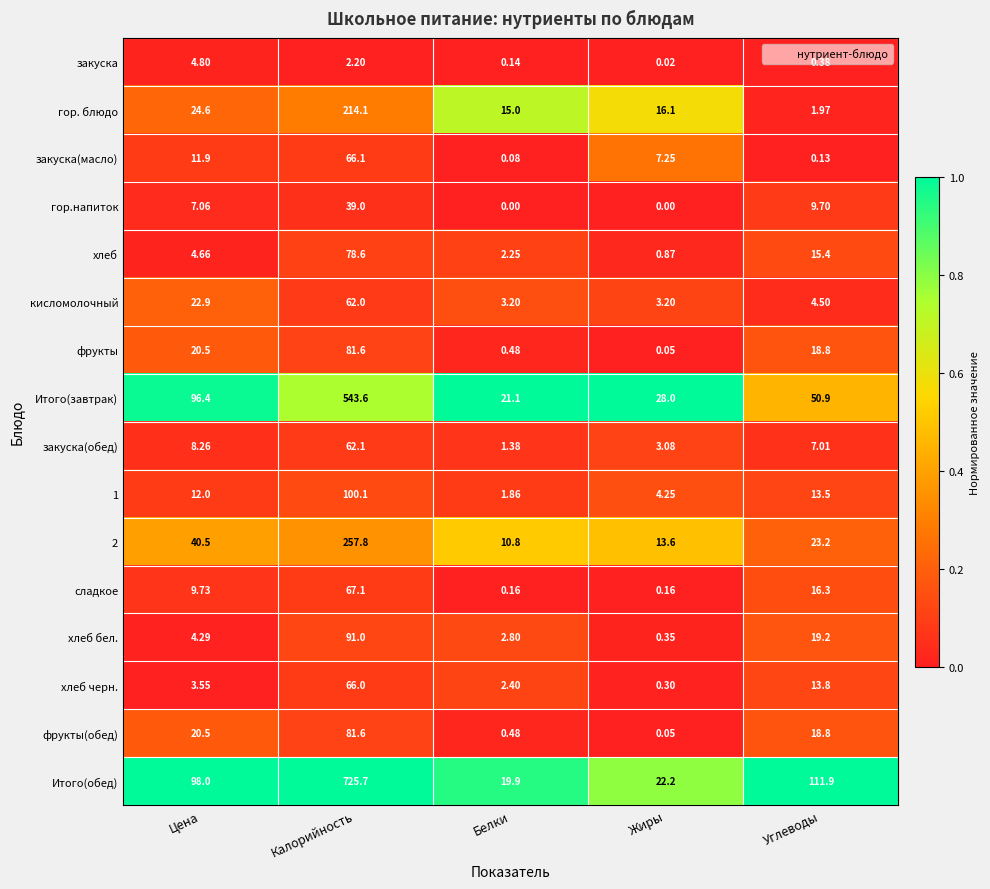

Where is закуска nearest to the value 2?

Калорийность